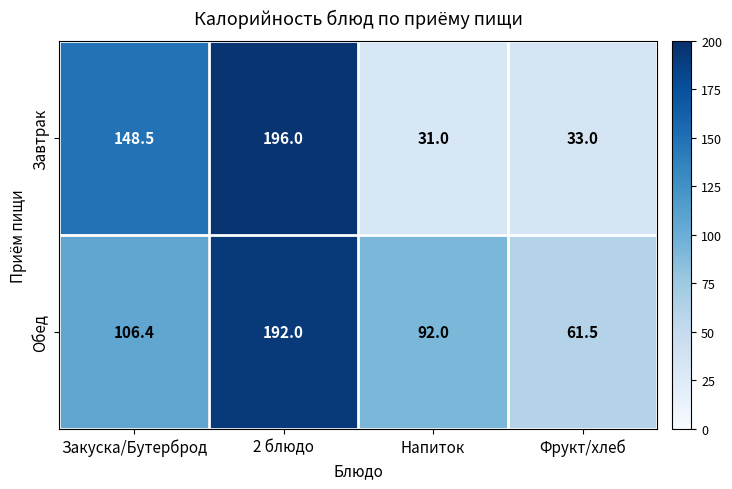

What is the total value across all series at Закуска/Бутерброд?

254.9